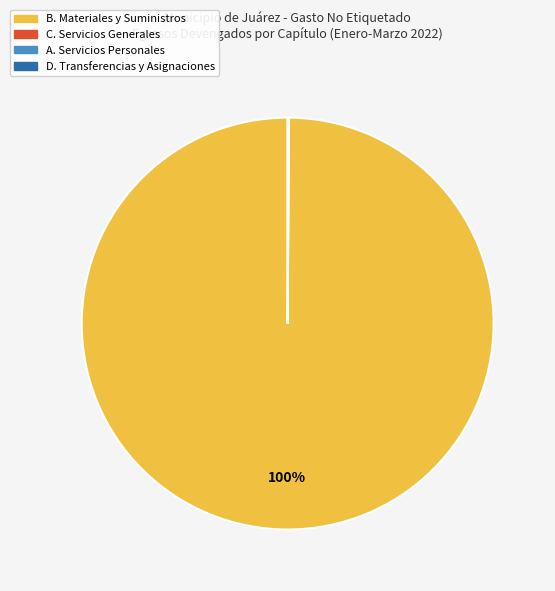

Is there any slice that represents more than half of the pie?

Yes